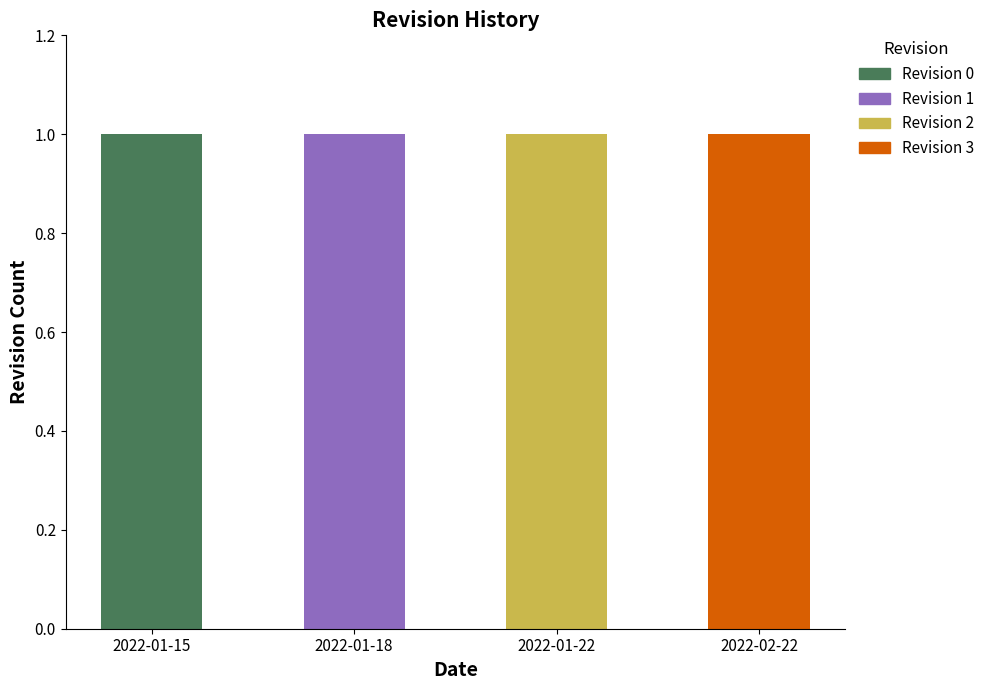

The value of Revision 0 at 2022-01-18 is 0. True or false?

True